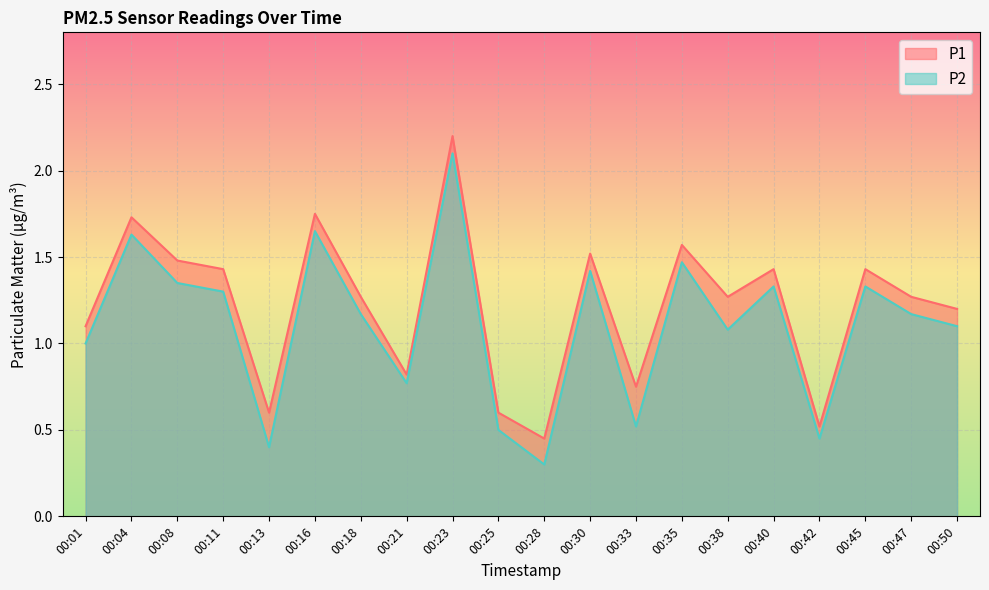

True or false: P2 and P1 intersect in this chart.

False